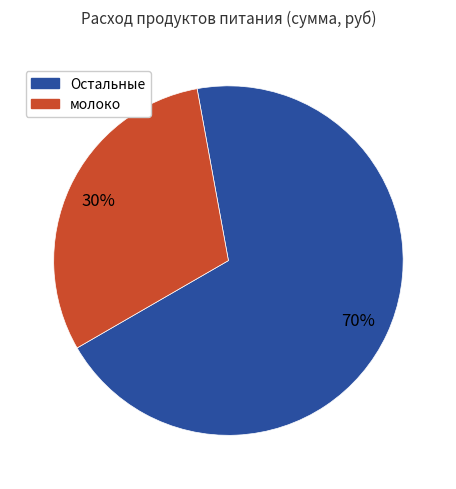

How many slices are in this pie chart?

2